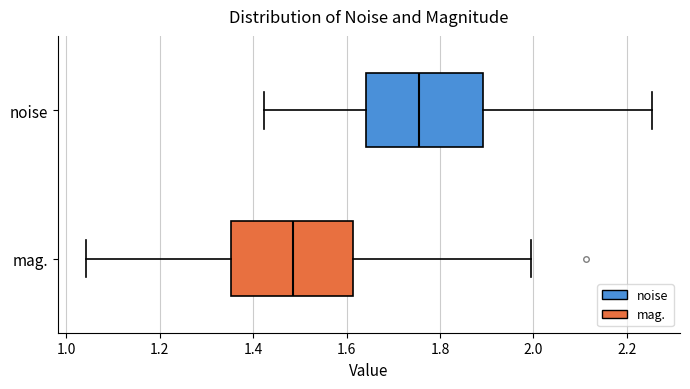

Where is the right edge of the box for mag. on the x-axis? The values are not printed on the chart, so give them approximately, as read against the axis.

1.62